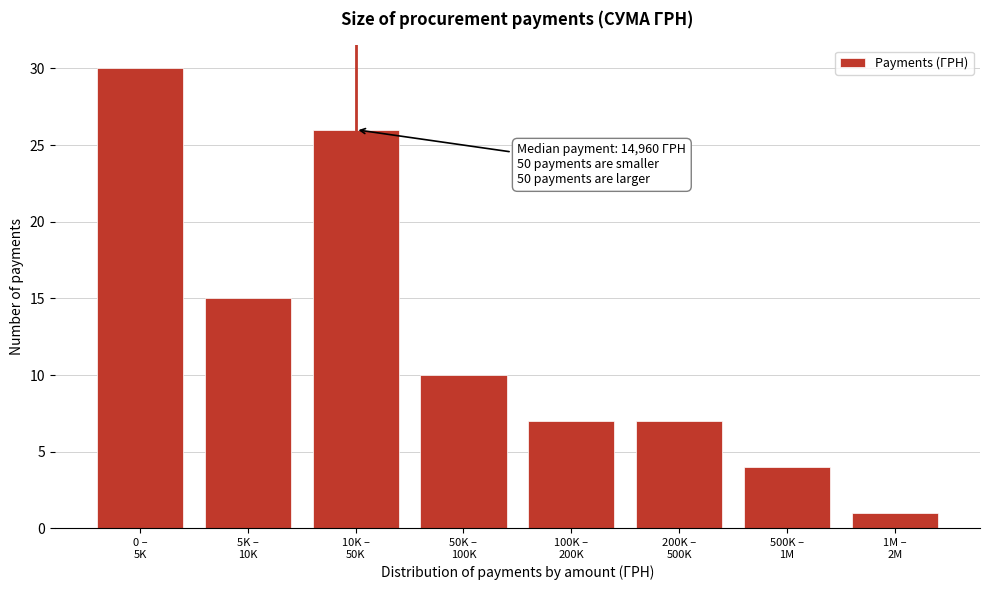

Reading right to left, what are all the values shown in this chart?

1	4	7	7	10	26	15	30